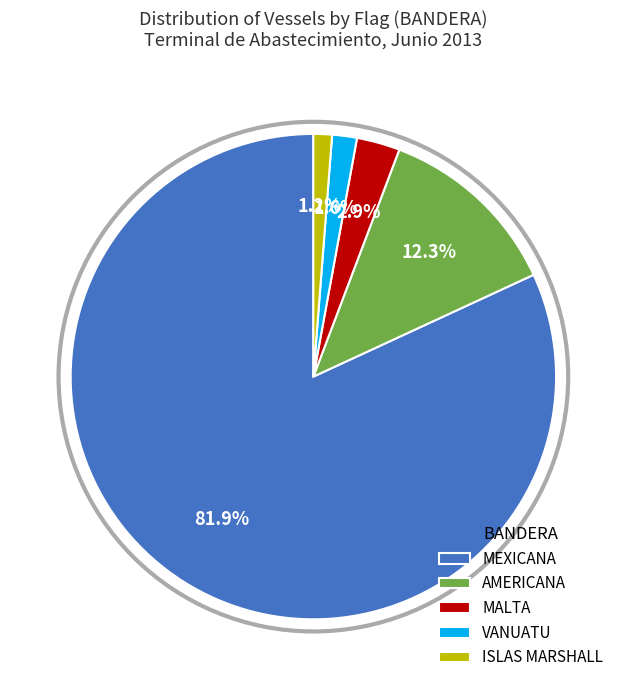

Is there any slice that represents more than half of the pie?

Yes